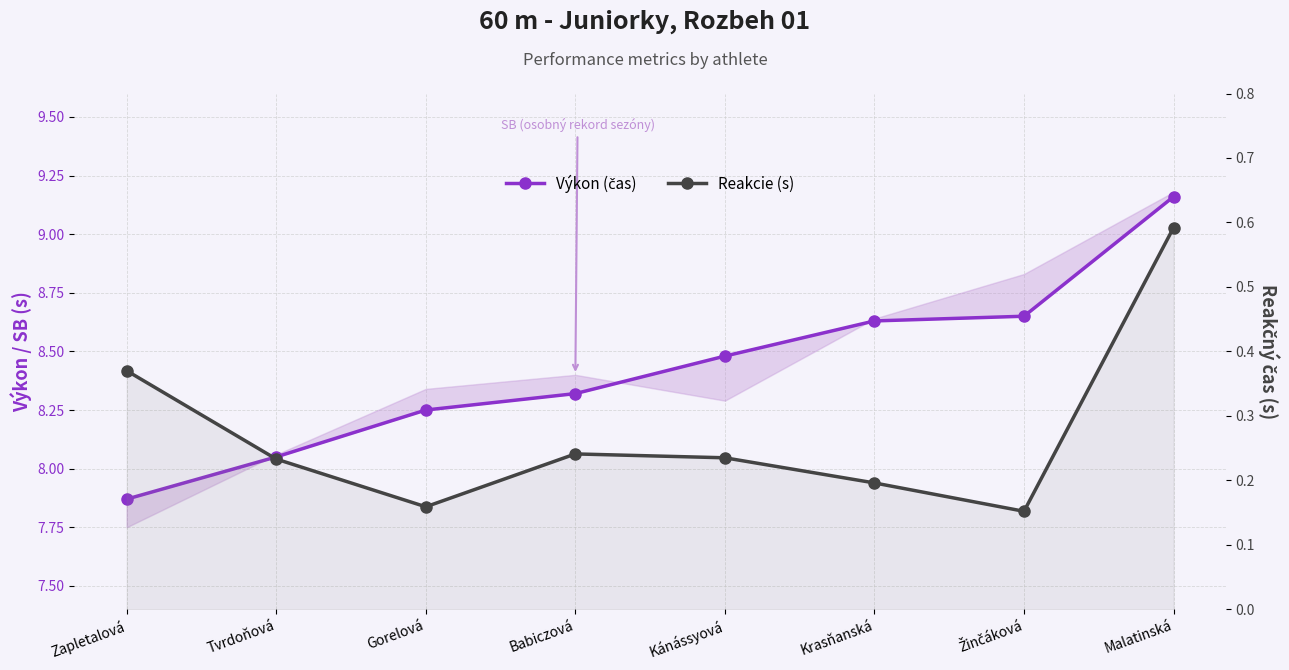

At how many categories does at least one series exceed 5?

8